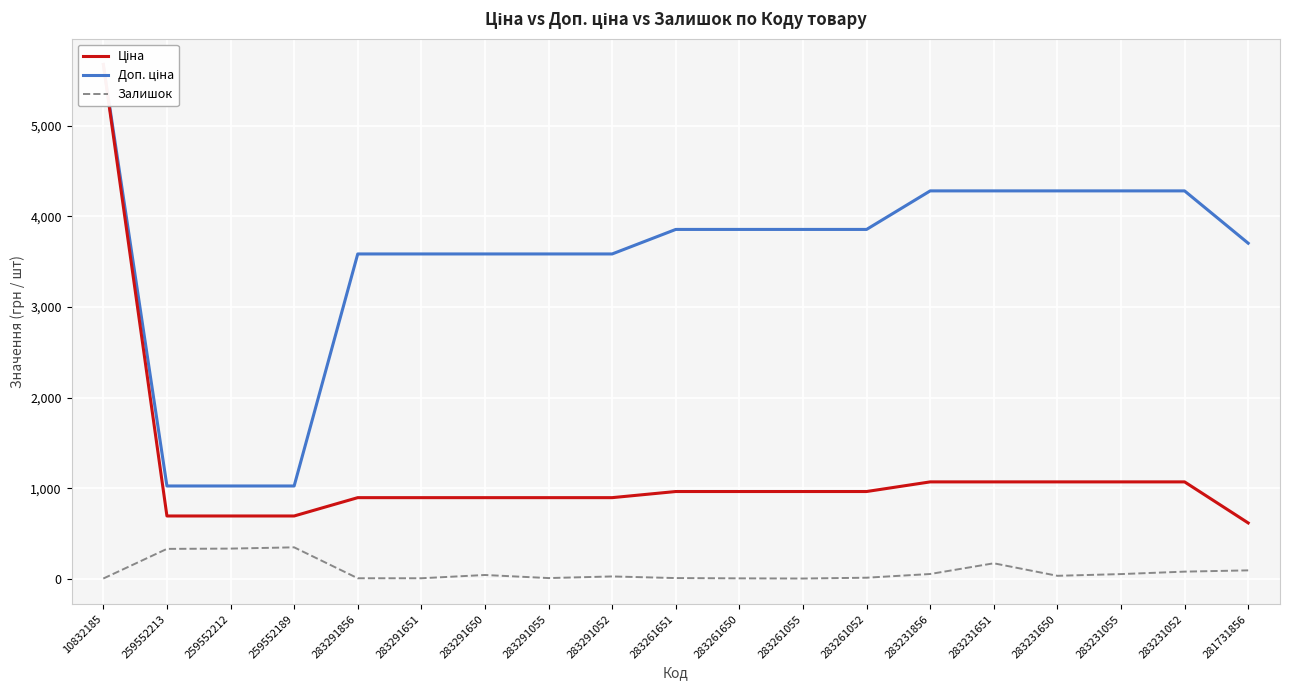

How many lines are shown in the chart?

3